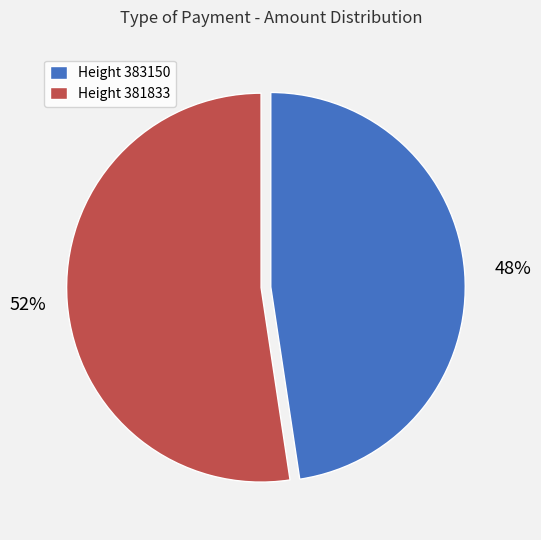

Which has a higher value, Height 381833 or Height 383150?

Height 381833